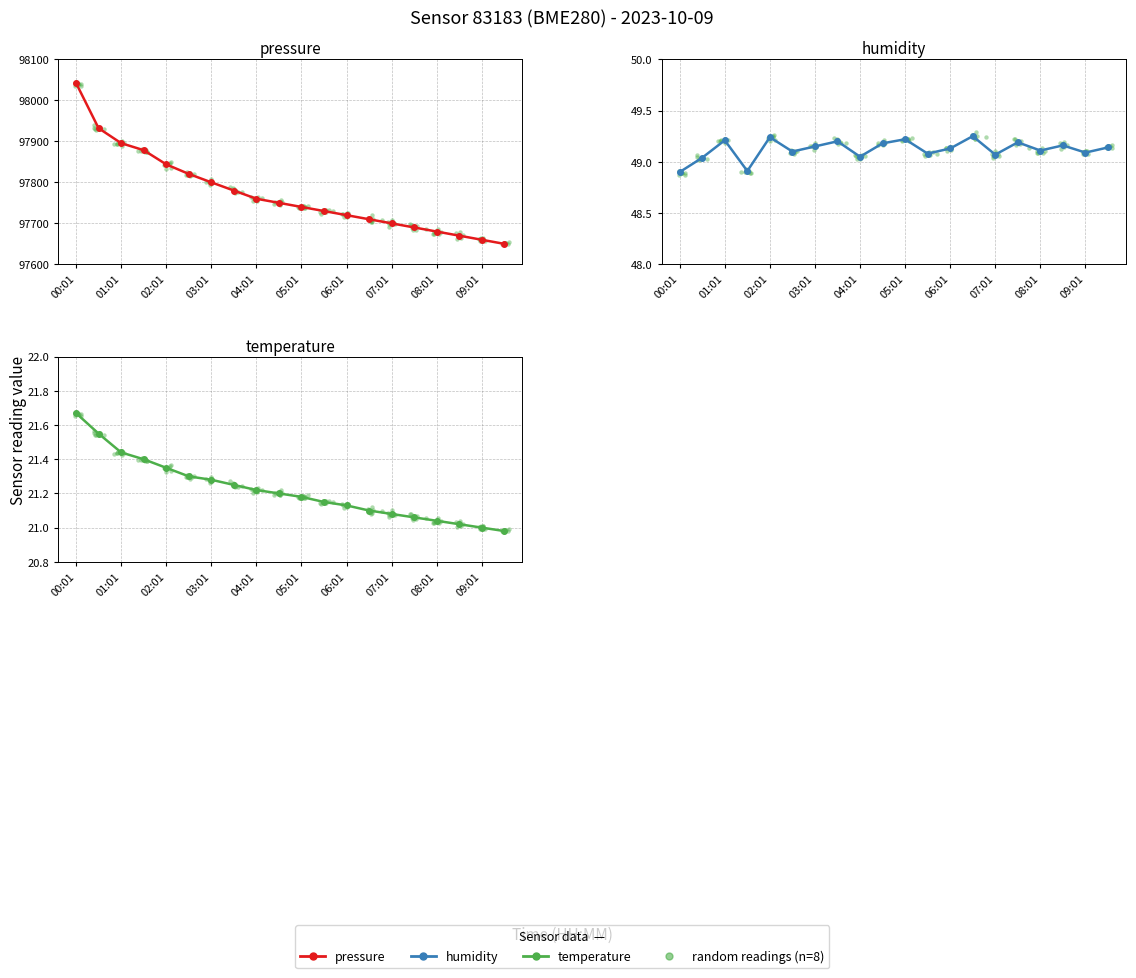

At which category is the sum across all series the highest?

00:01